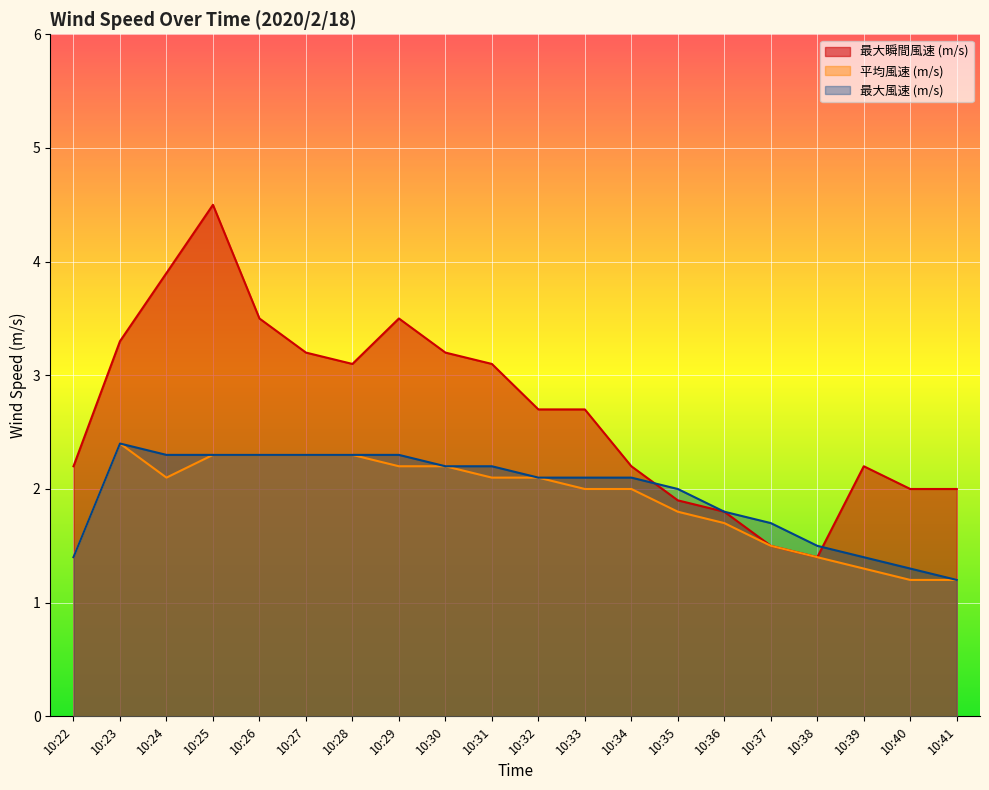

True or false: 平均風速 (m/s) and 最大瞬間風速 (m/s) cross at least once.

False